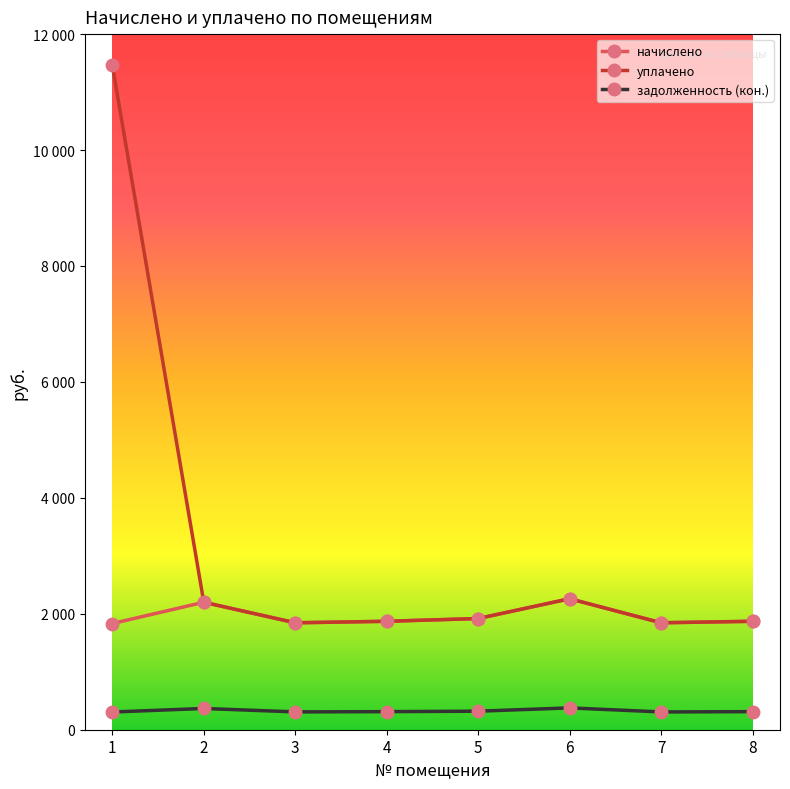

List the labels in order of задолженность (кон.) value, smallest first.

1, 7, 3, 4, 8, 5, 2, 6